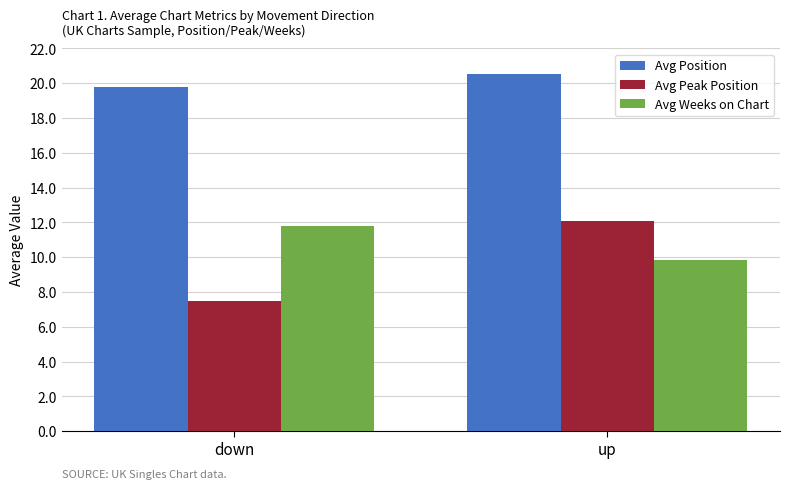

What is the difference between the Avg Position values at up and down?

0.7